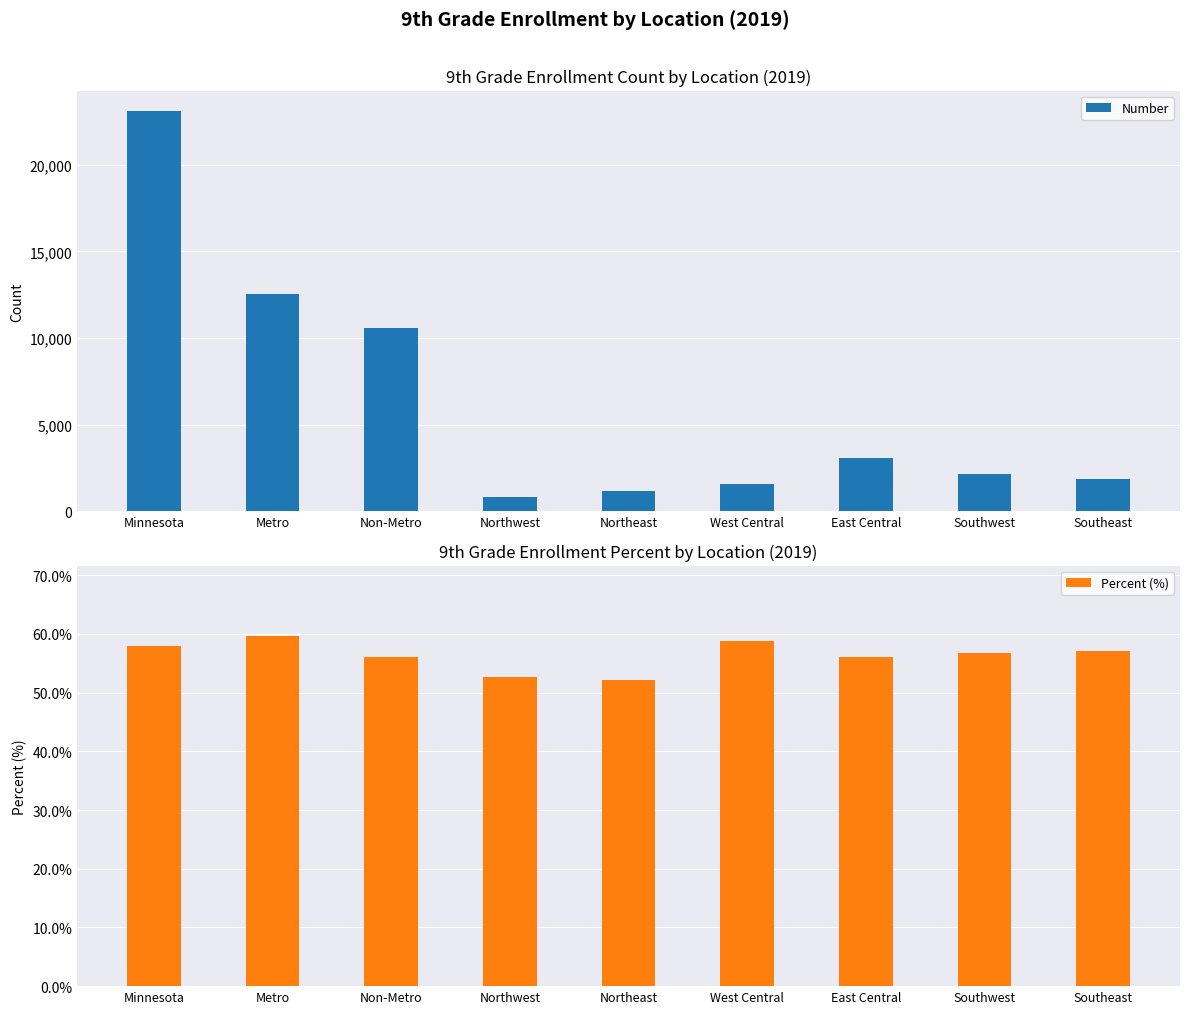

Is it true that Percent (%) equals 56.8 at Southwest?

True